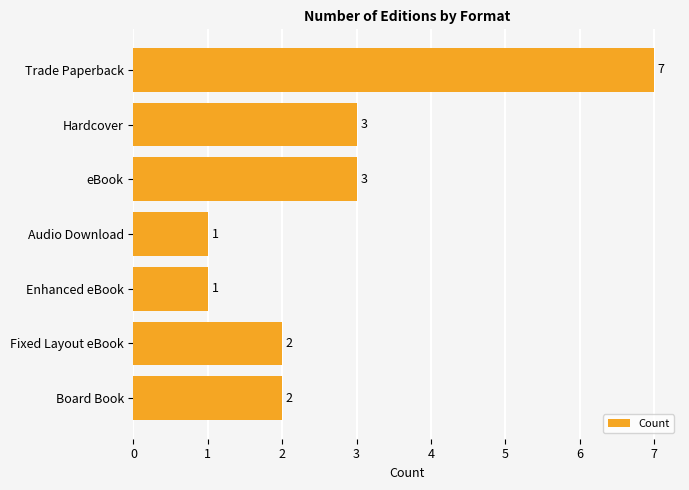

Reading top to bottom, extract all data points from this chart.

7	3	3	1	1	2	2